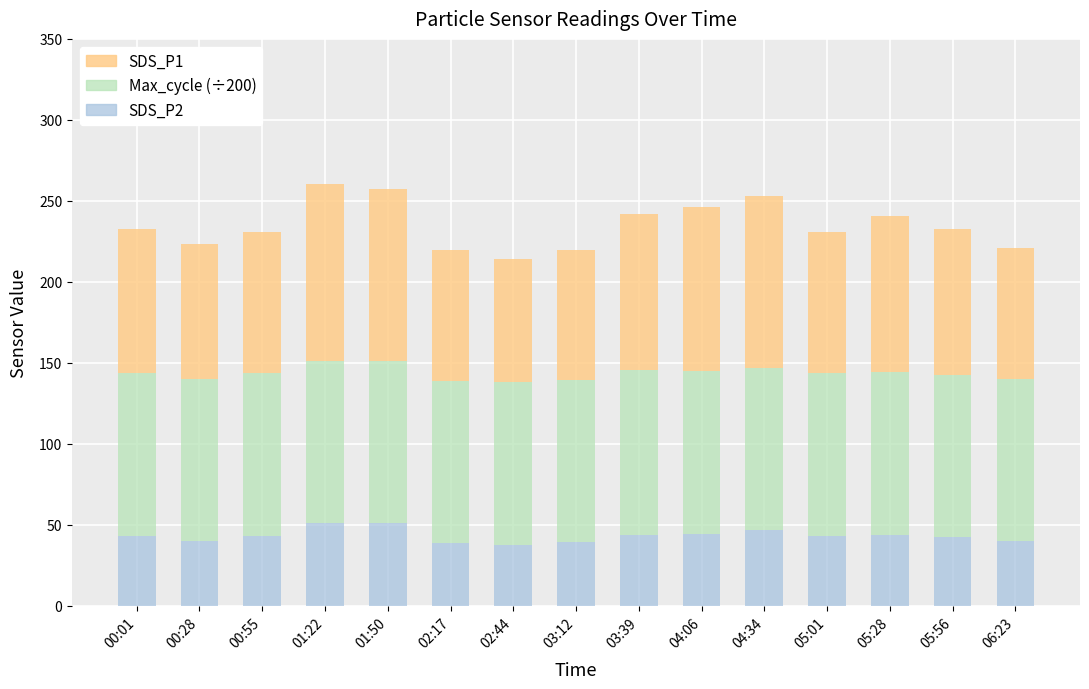

True or false: SDS_P2 has a value of 71.0 at 06:23.

False